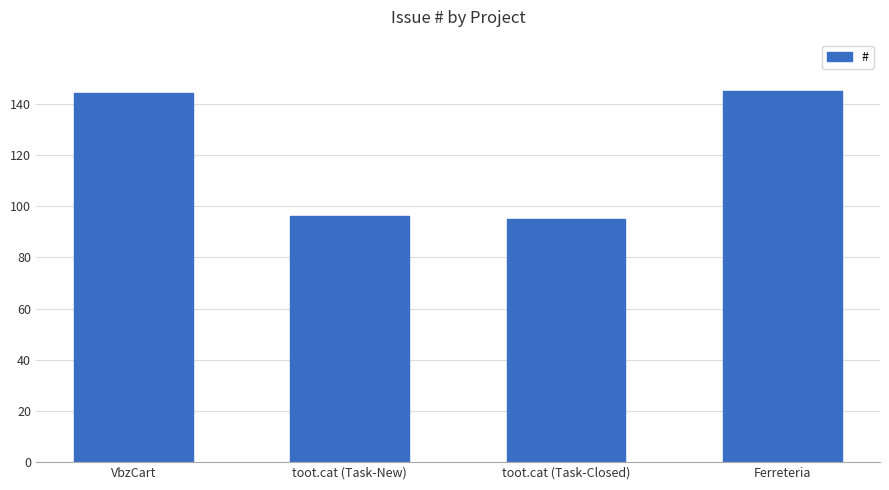

Reading left to right, list all the values displayed in this chart.

144	96	95	145